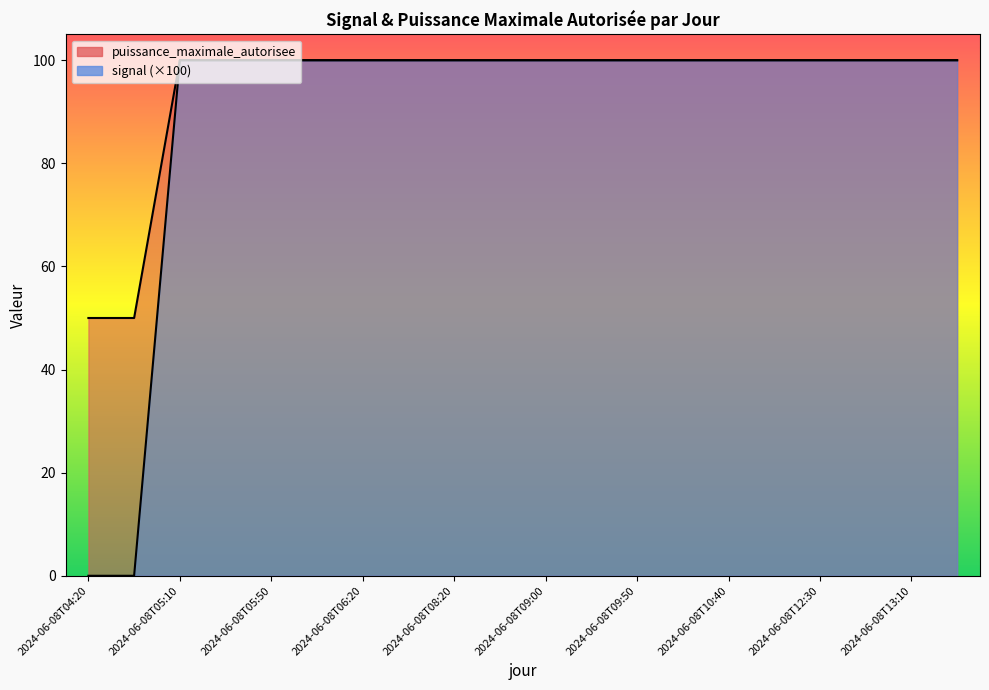

What is the total value across all series at 2024-06-08T13:10?

200